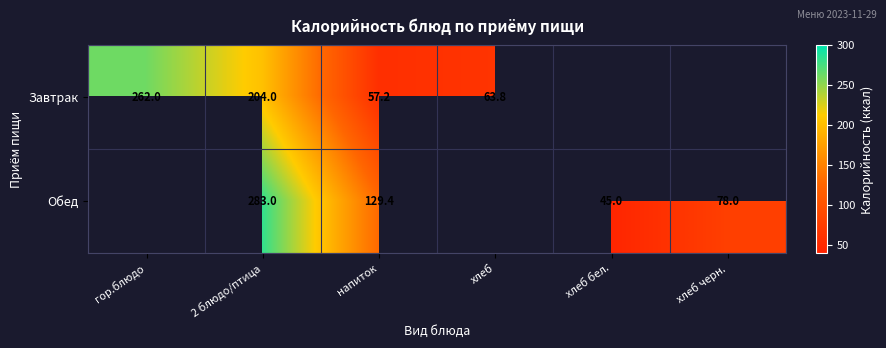

Is it true that Обед equals 78.0 at хлеб черн.?

True